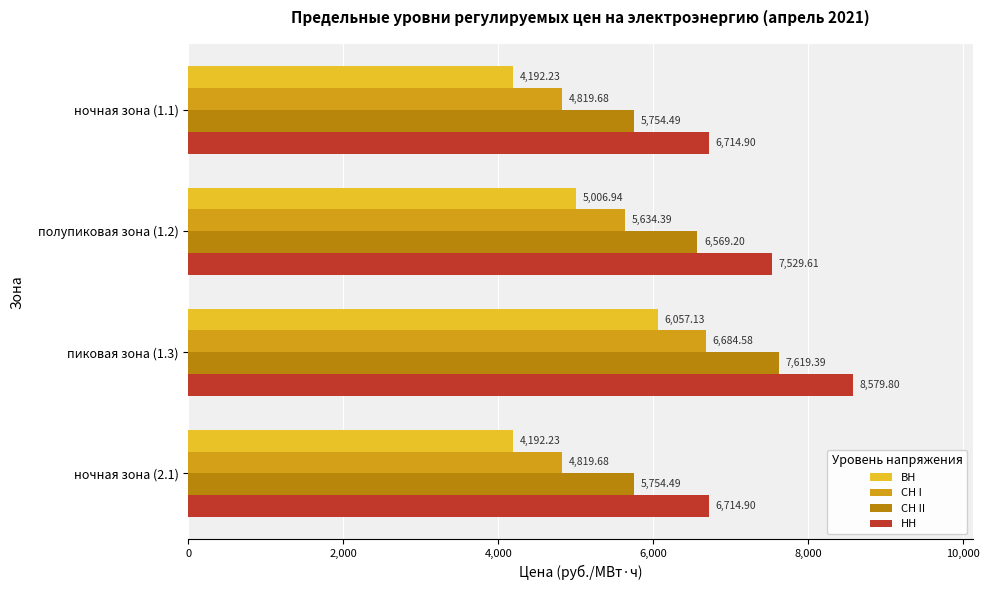

What is the spread (max minus min) of values at ночная зона (2.1)?

2522.7